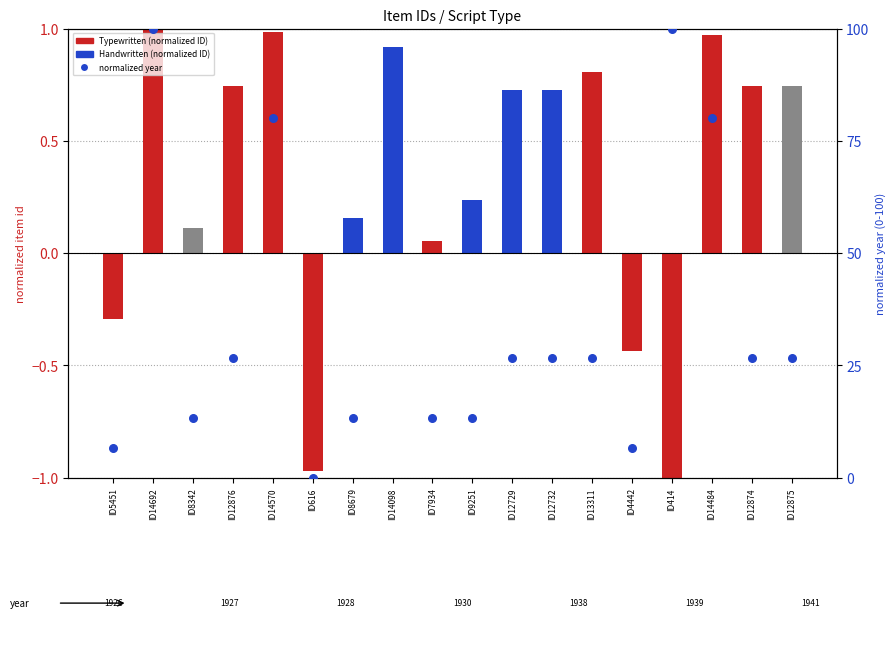

Approximately how many times larger is the value at ID414 compared to ID7934?

7.5